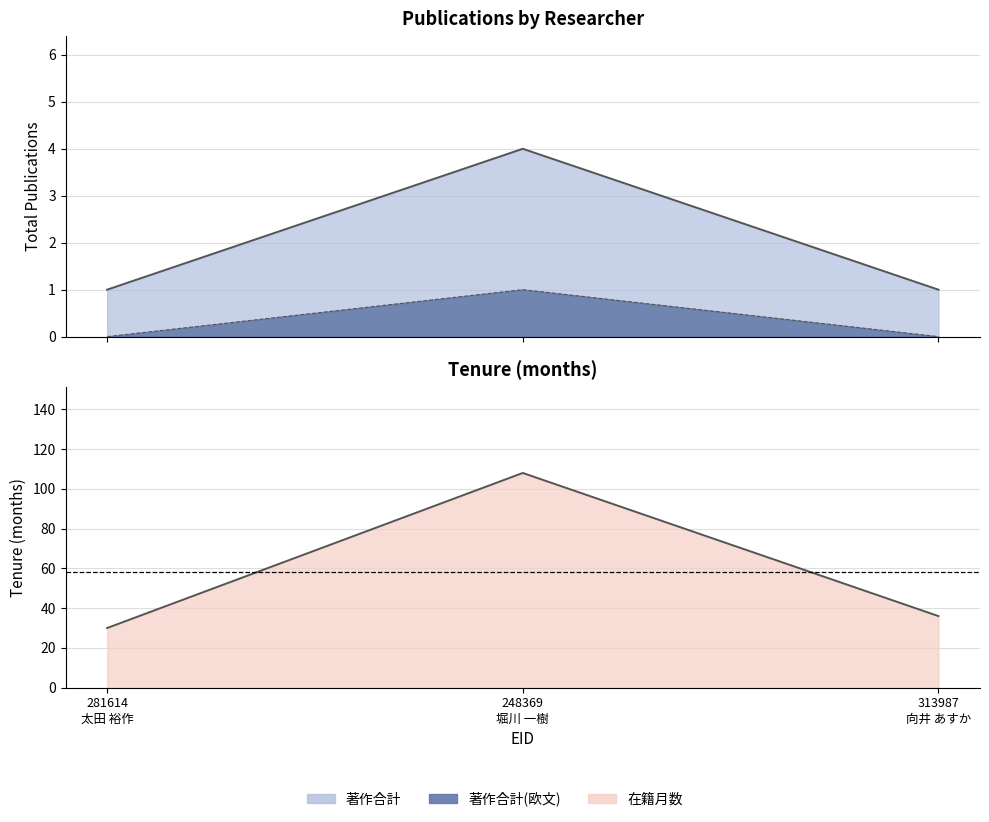

Rank the series by their maximum value, from highest to lowest.

在籍月数, 著作合計, 著作合計(欧文)